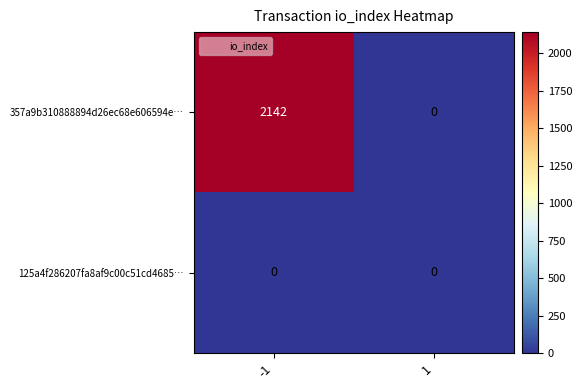

What is the difference between the maximum and minimum values in the 357a9b310888894d26ec68e606594e… series?

2142